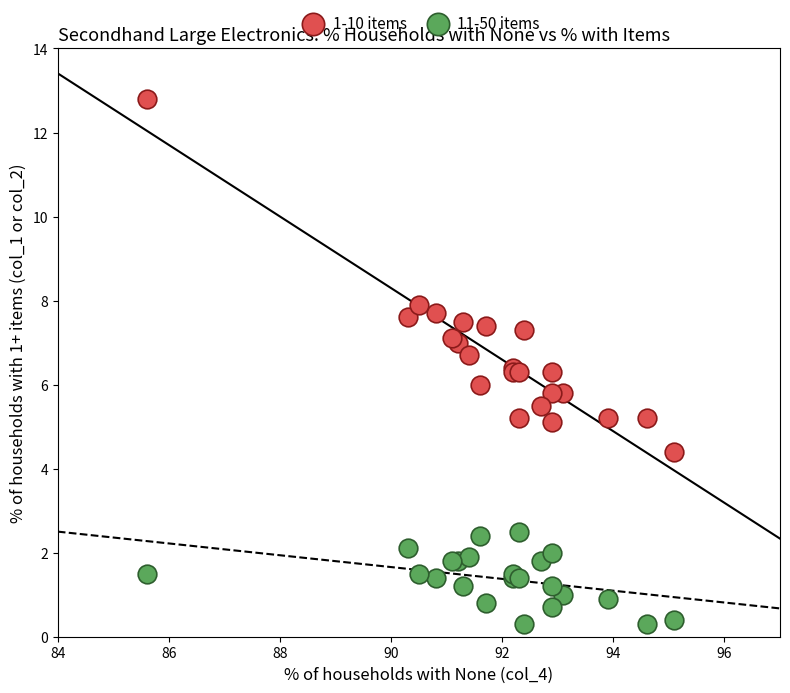

What are all the series names shown in the legend?

1-10 items, 11-50 items